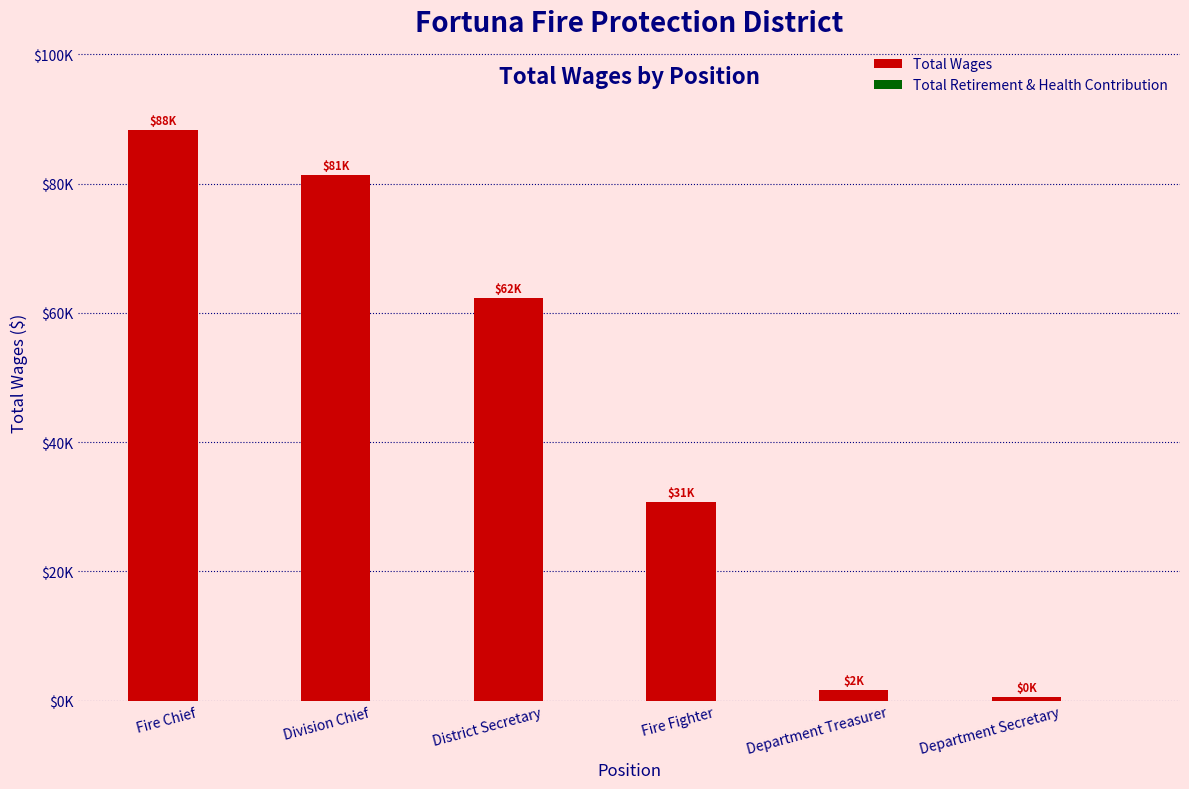

Does the chart contain any negative values?

No